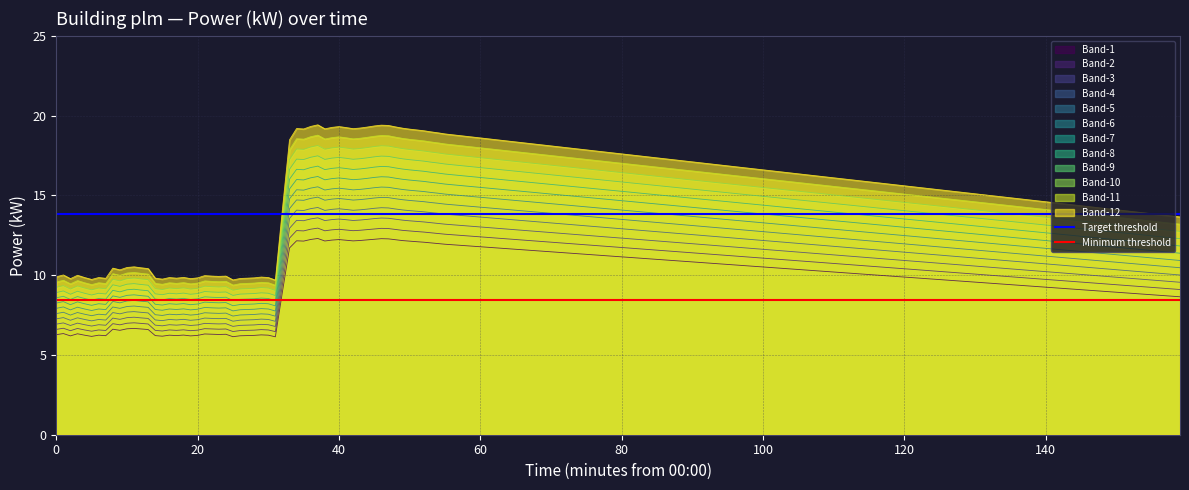

What is the average value of the Minimum threshold series?

8.5